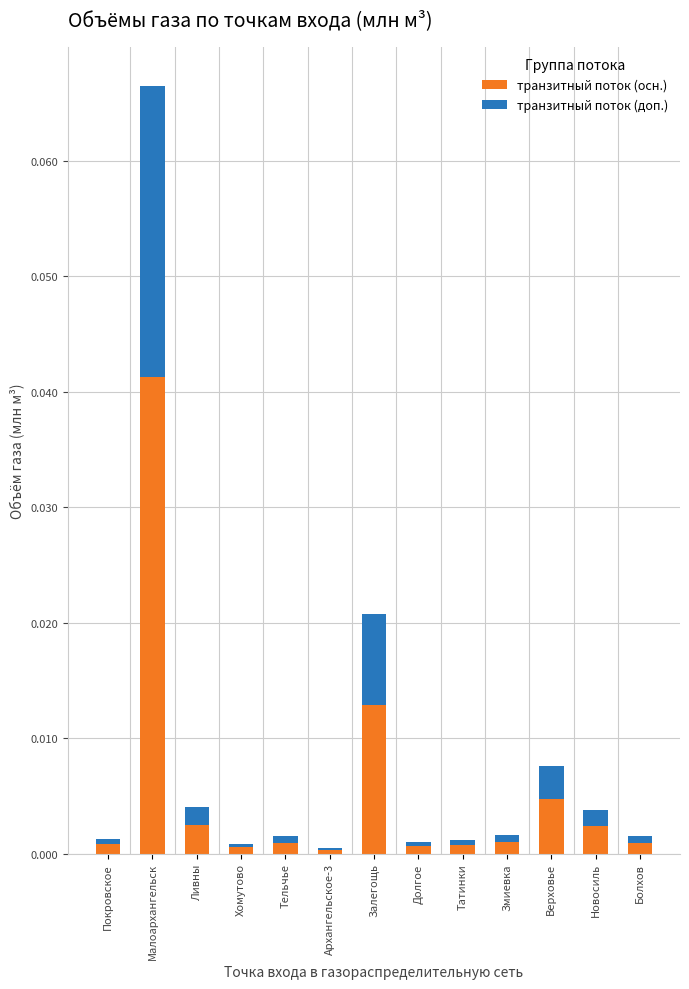

At which category is the sum across all series the highest?

Малоархангельск